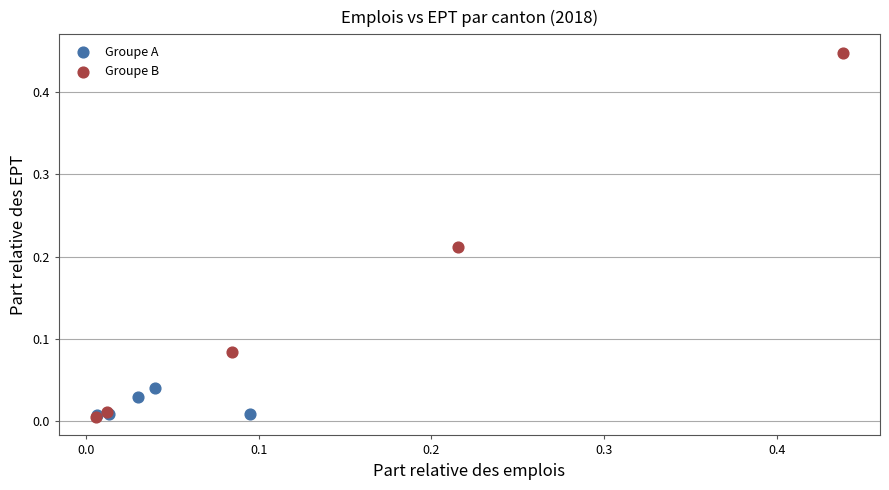

Which series has the widest spread of Y values?

Groupe B